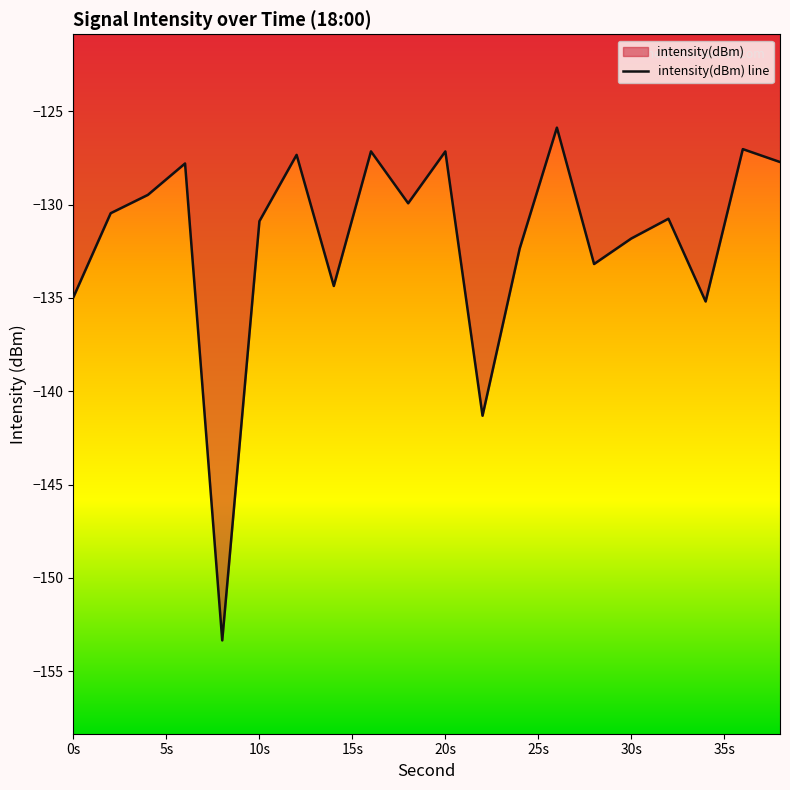

Is it true that the value at 32 is -130.8?

True